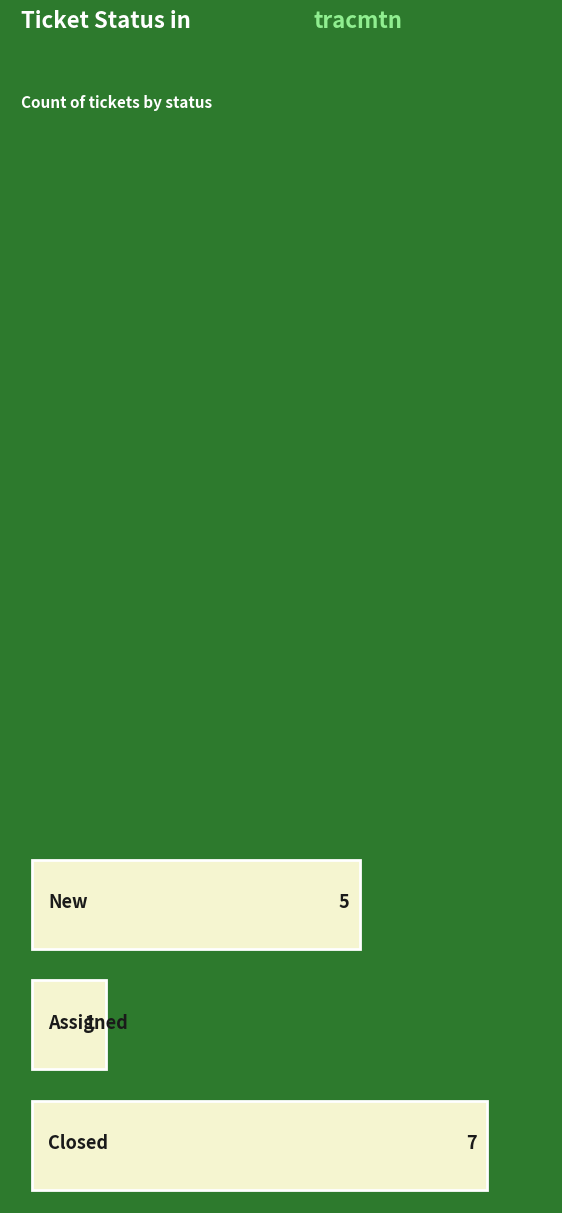

Does the chart contain any negative values?

No